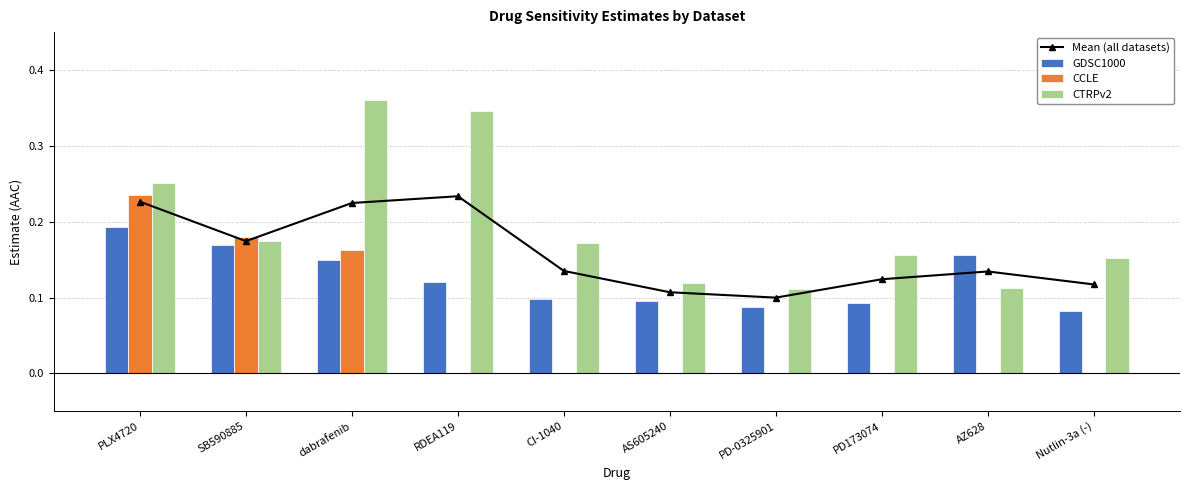

How many Mean (all datasets) values are between 0 and 1?

10